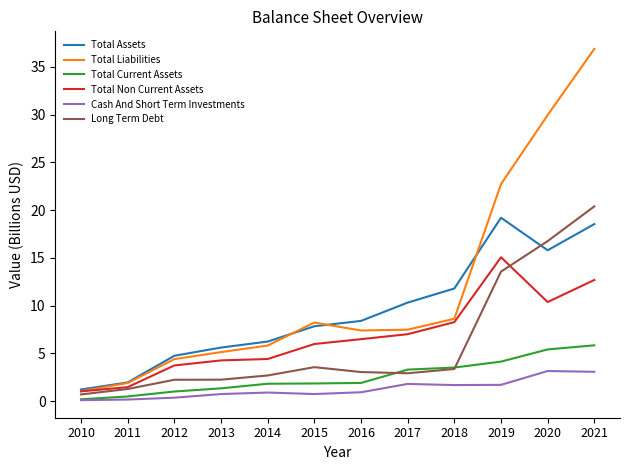

The value of Total Liabilities at 2021 is 19.0. True or false?

False